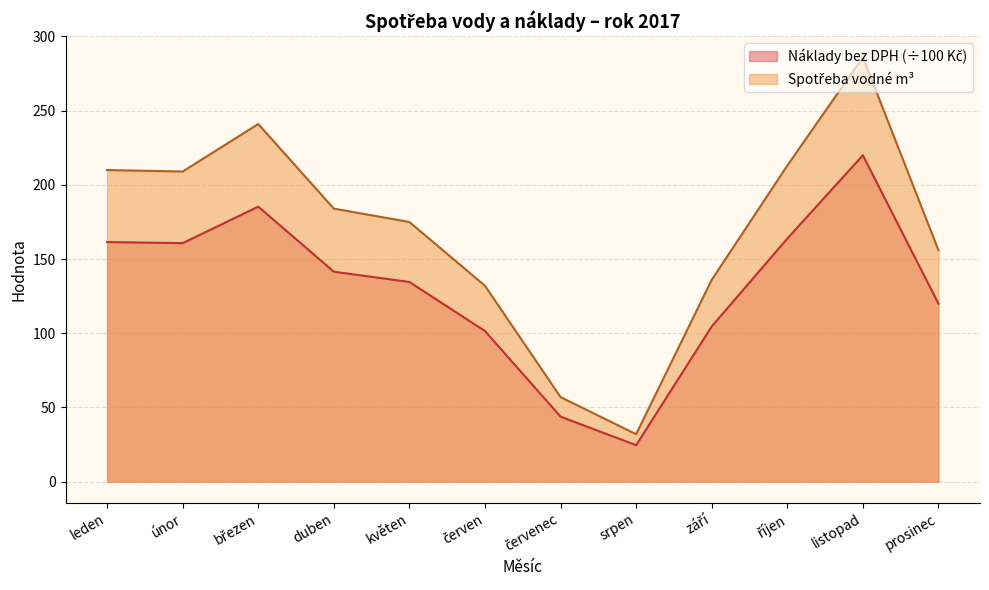

Reading right to left, list all the values displayed in this chart.

Spotřeba vodné m3: 156.0	286.0	213.0	136.0	32.0	57.0	132.0	175.0	184.0	241.0	209.0	210.0
Náklady bez DPH Kč: 120.0	219.9	163.8	104.6	24.6	43.8	101.5	134.6	141.5	185.3	160.7	161.5